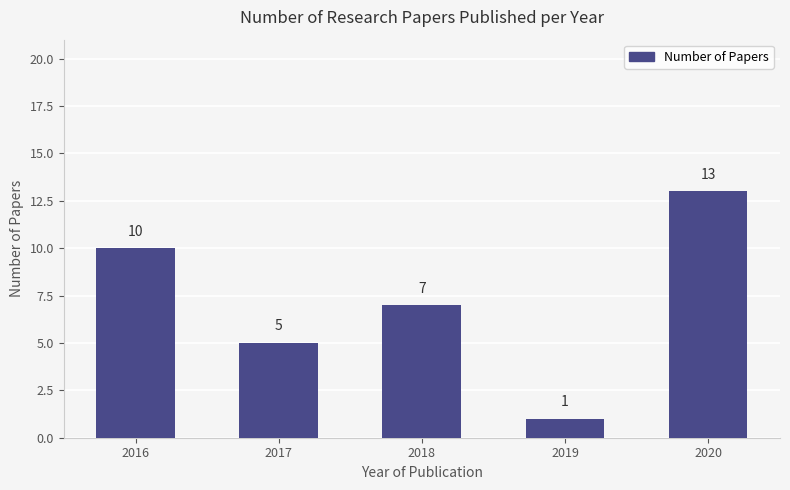

True or false: the data shows 0 at 2019.

False